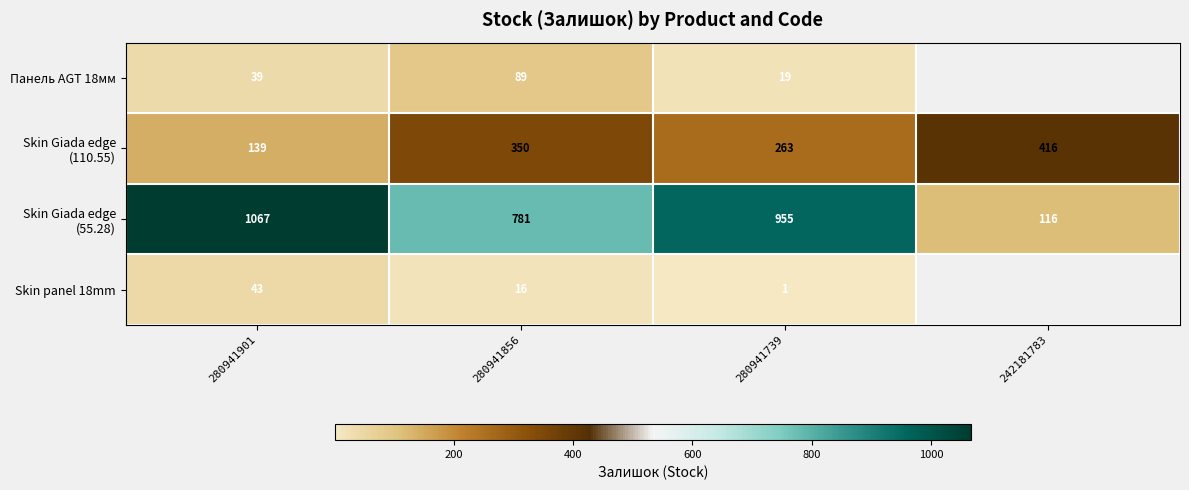

What is the difference between the Skin panel 18mm values at 280941856 and 280941901?

27